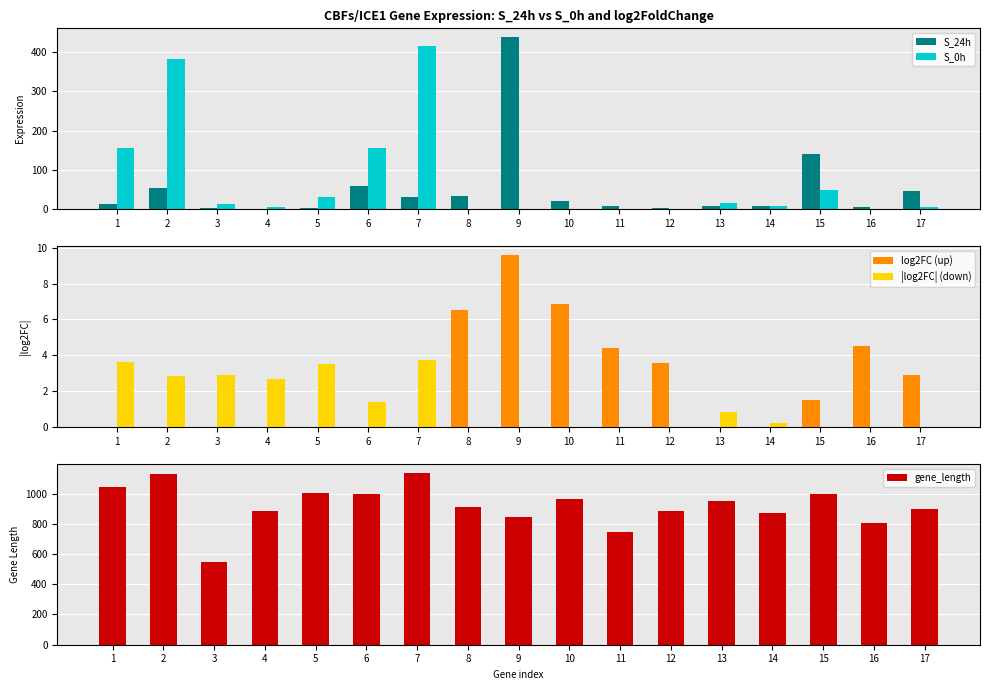

Is the value of S_24h at 15 greater than the value of |log2FC| (down) at 13?

Yes